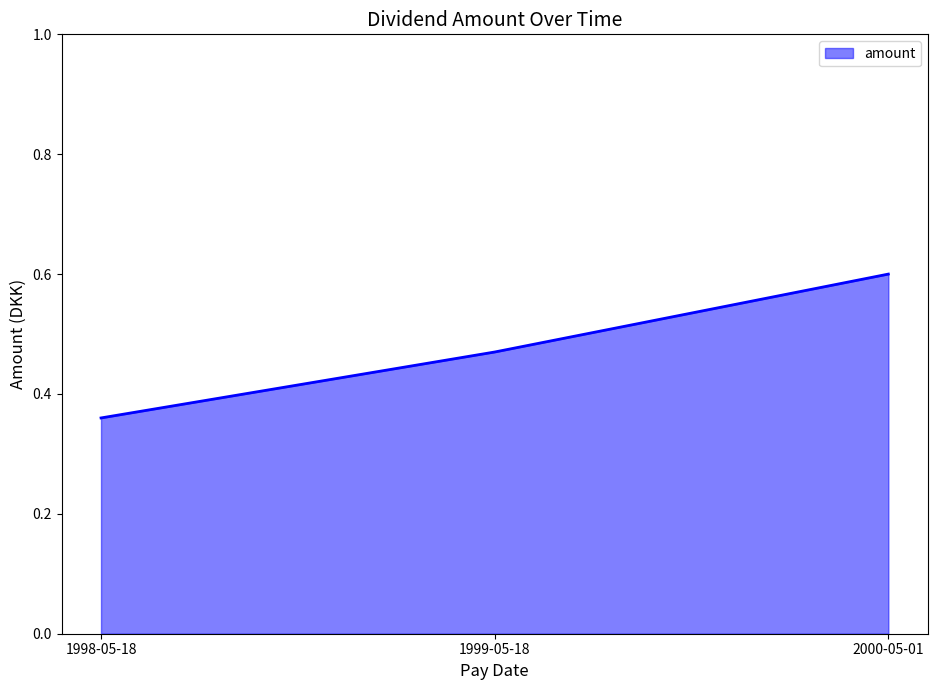

What is the sum of the values at 1999-05-18 and 2000-05-01?

1.1